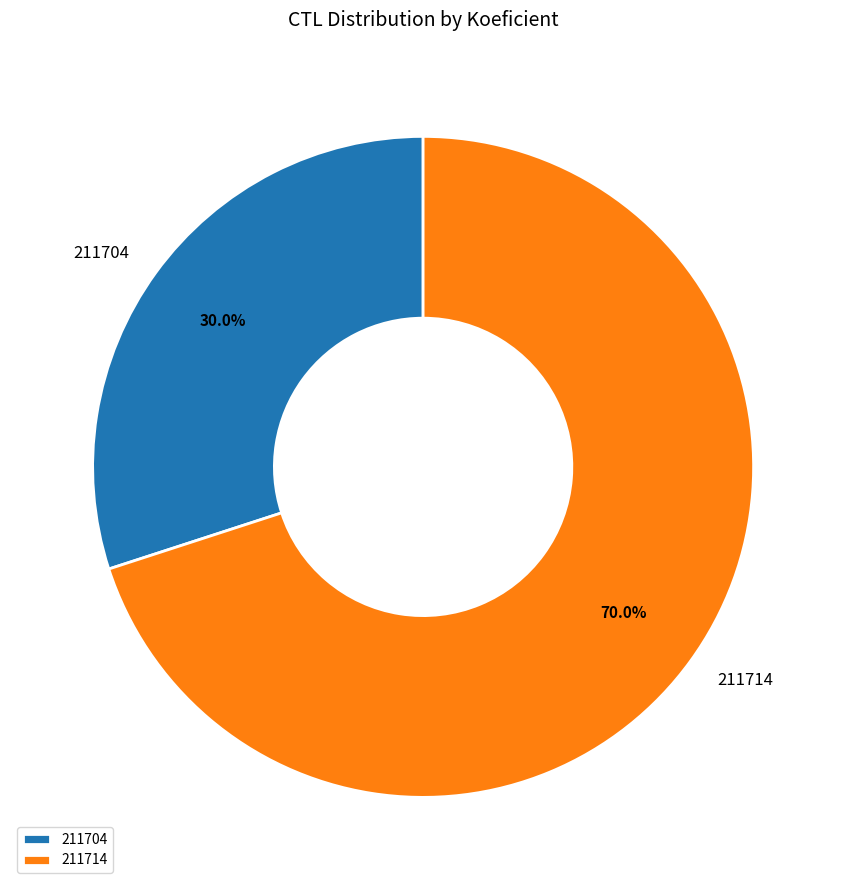

Rank the categories by value from highest to lowest.

211714, 211704